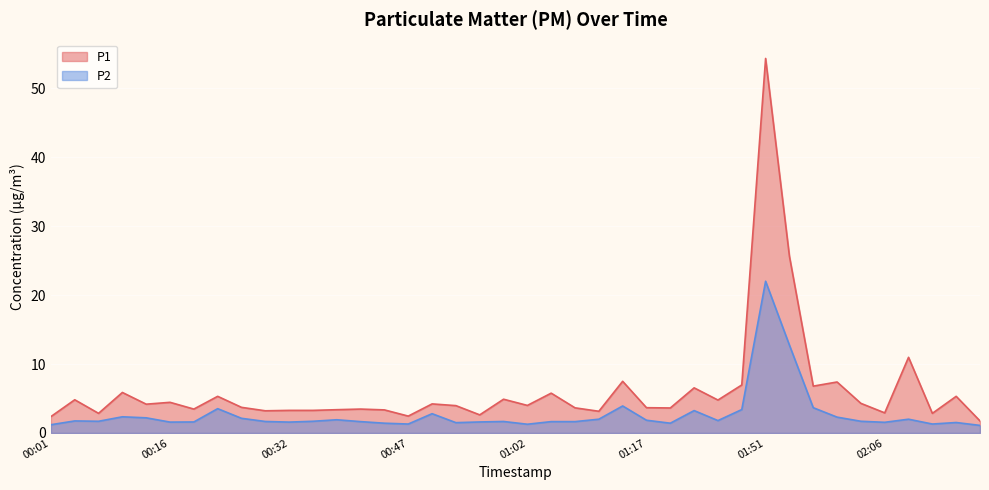

What is the label of the 40th point from the right?

00:01